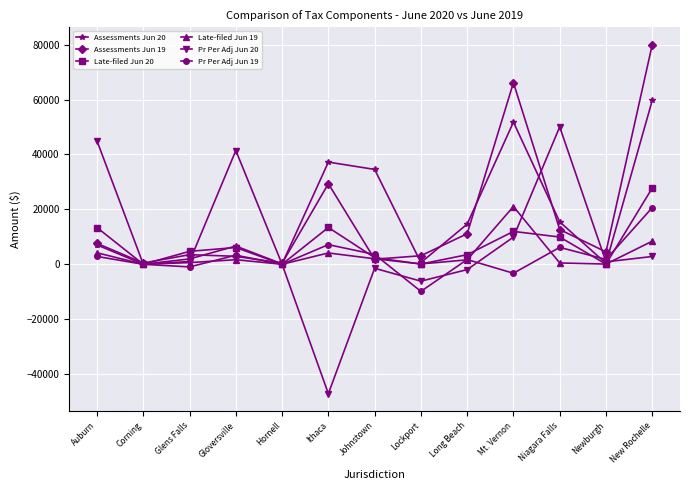

Count the number of data series in this chart.

6